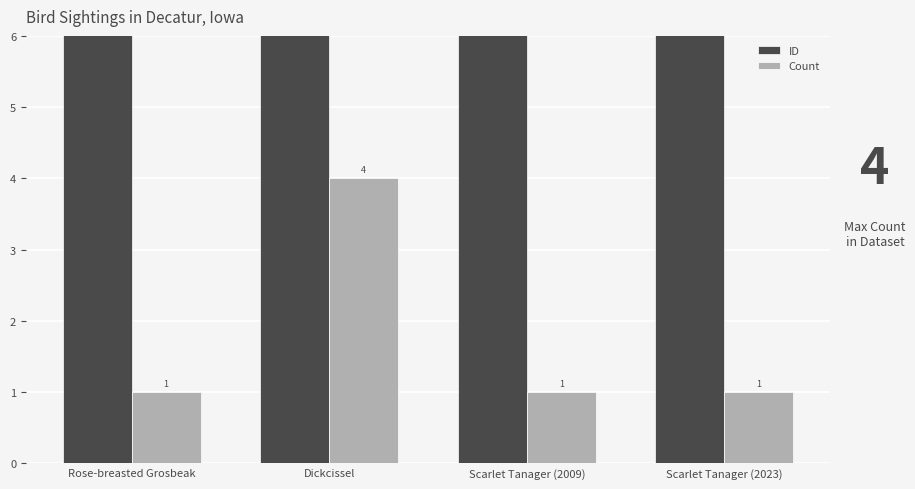

The Count series shows 1 at Rose-breasted Grosbeak. True or false?

True